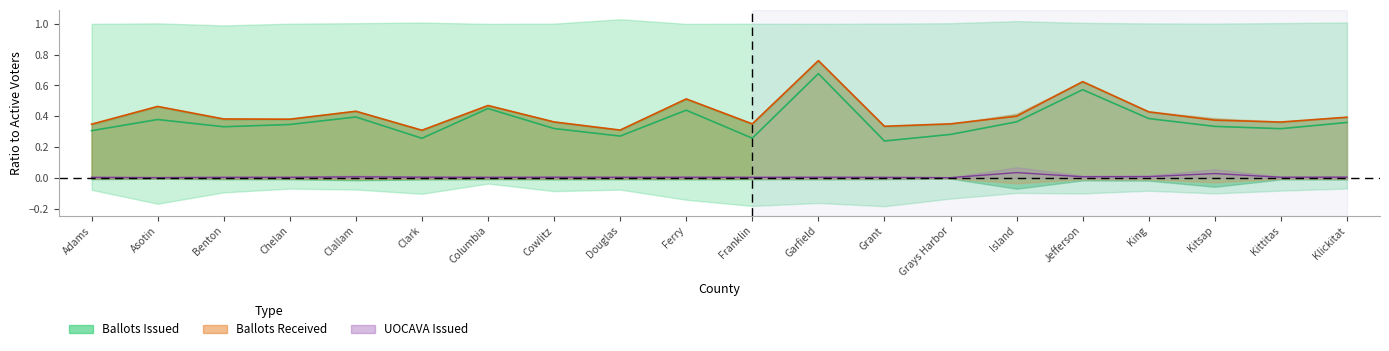

How many lines are shown in the chart?

3